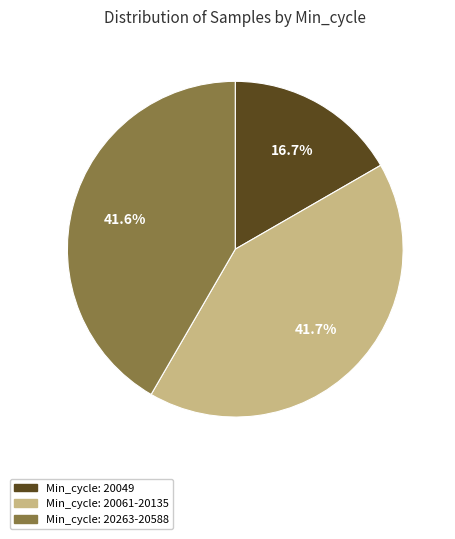

Is there a majority slice in this chart?

No